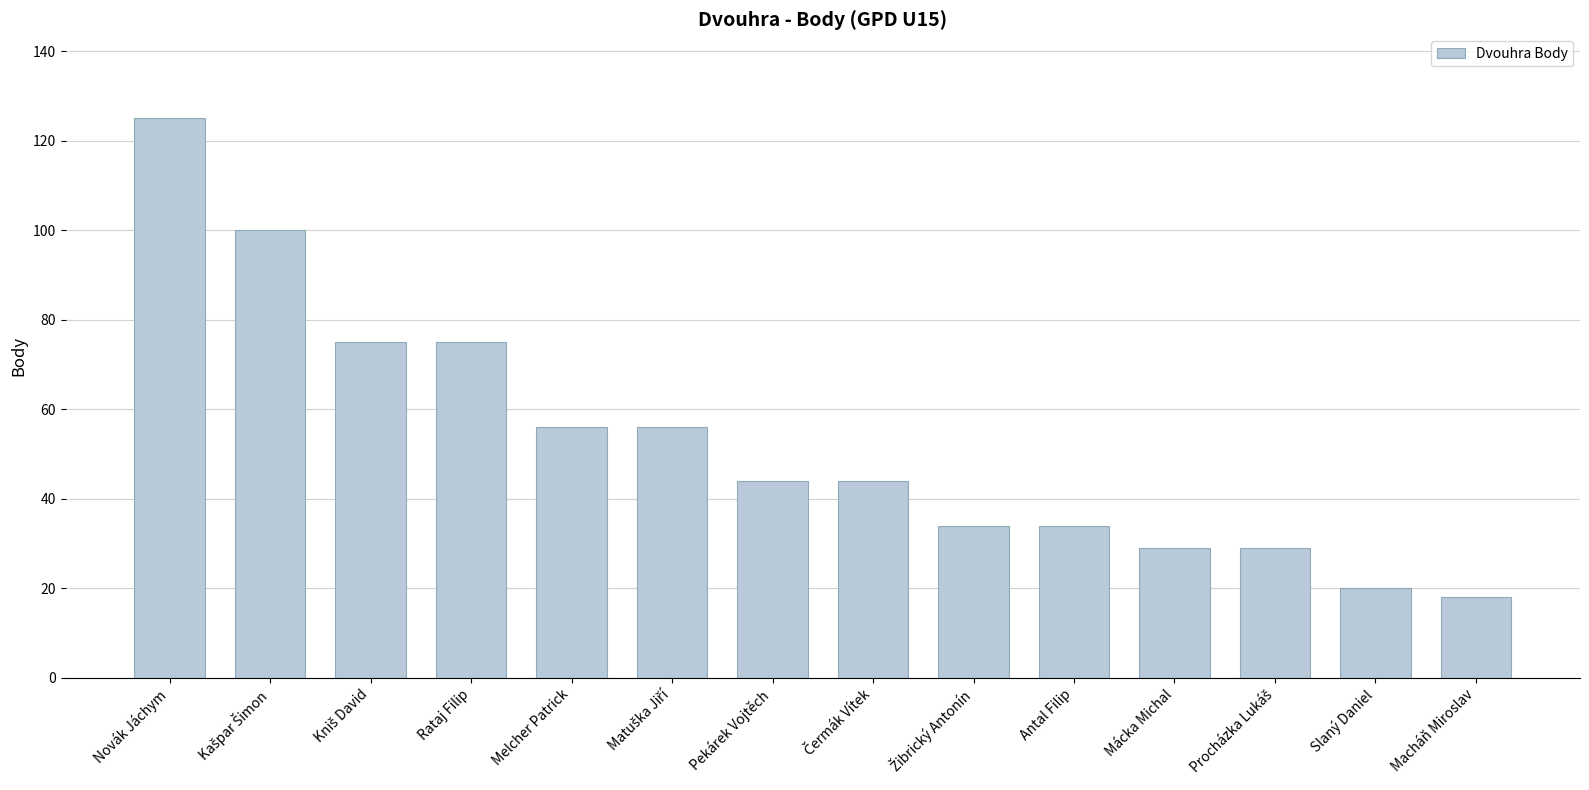

The value at Mácka Michal is 51. True or false?

False